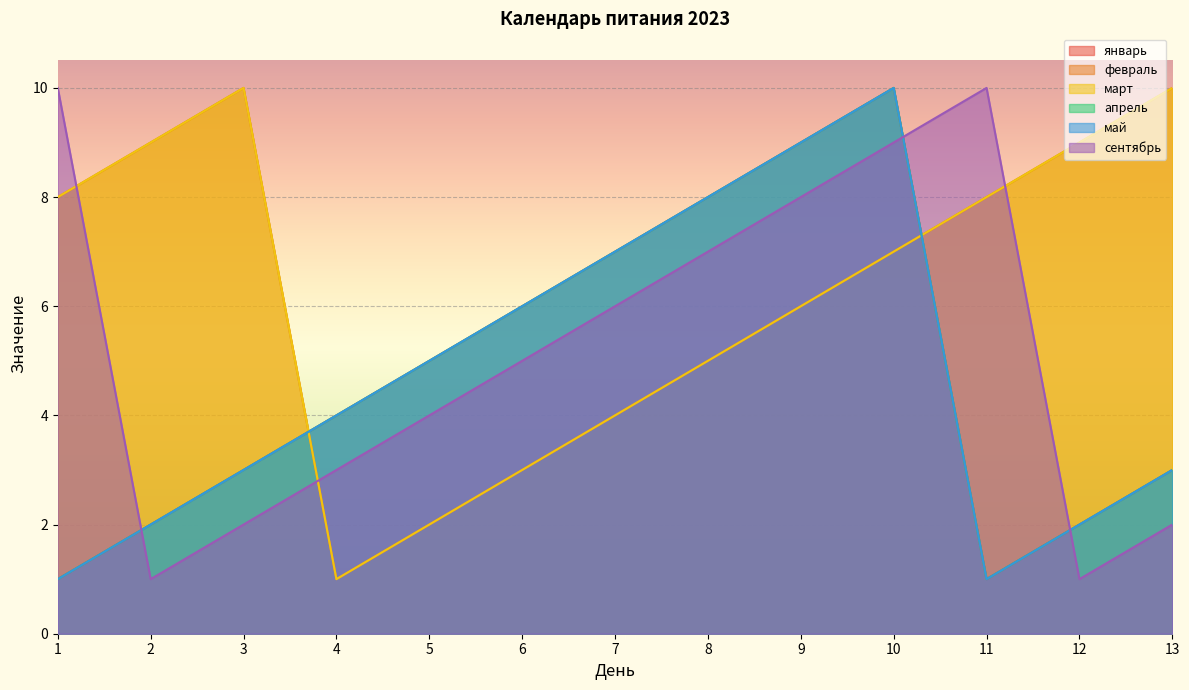

What is the difference between the maximum and minimum values in the февраль series?

9